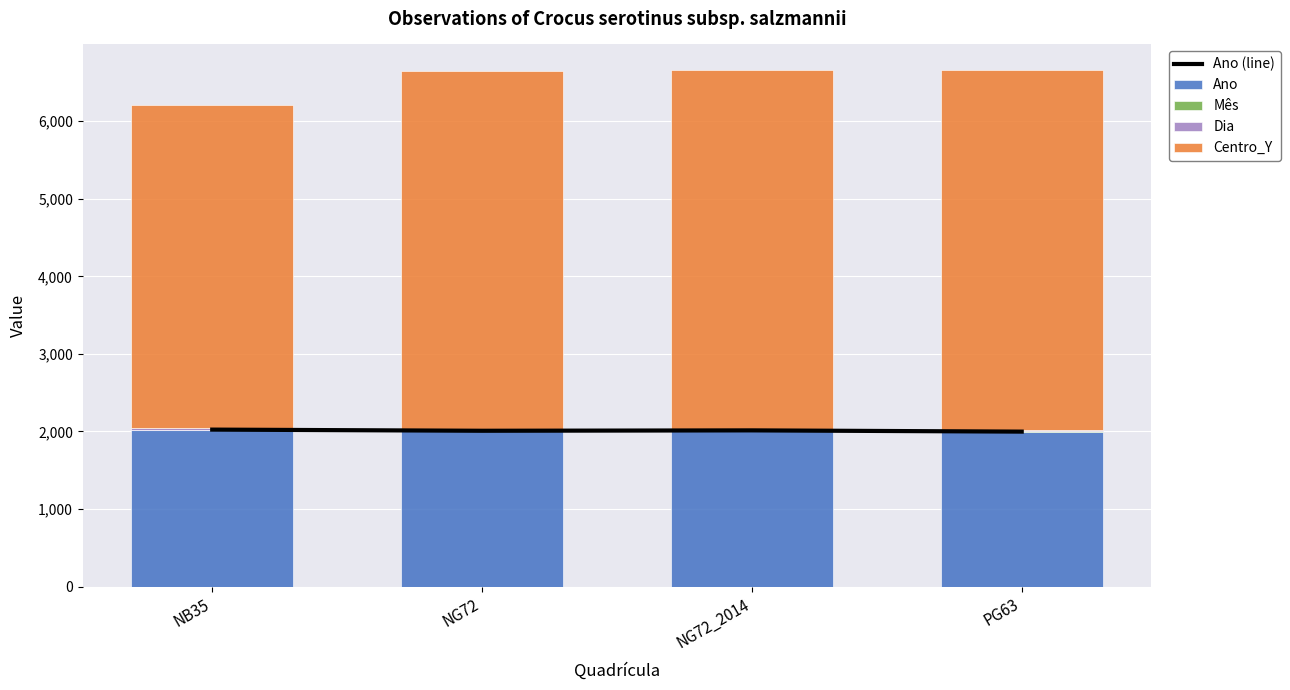

At which label does Mês reach its peak?

NG72